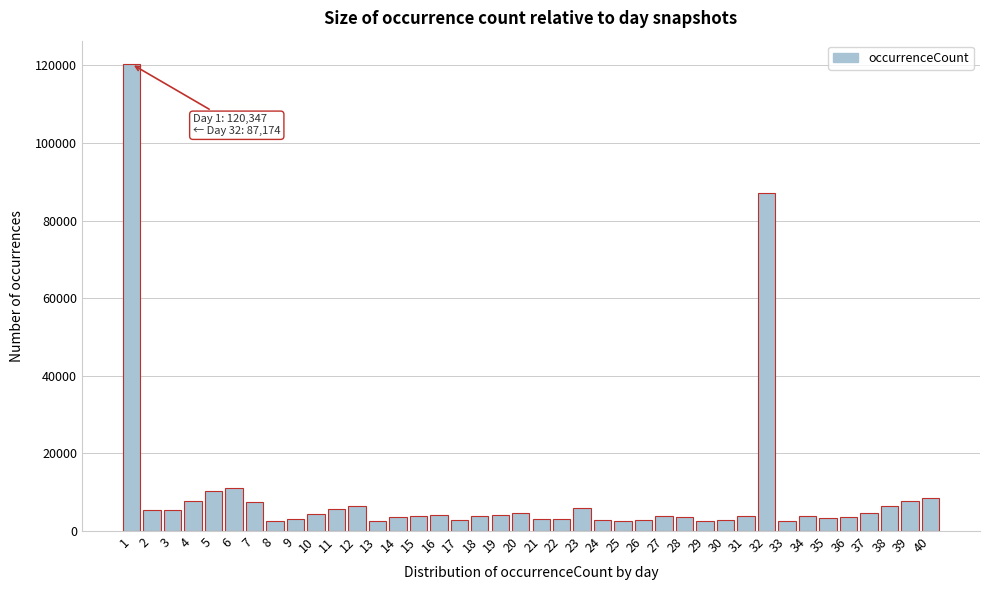

What is the greatest value displayed?

120347